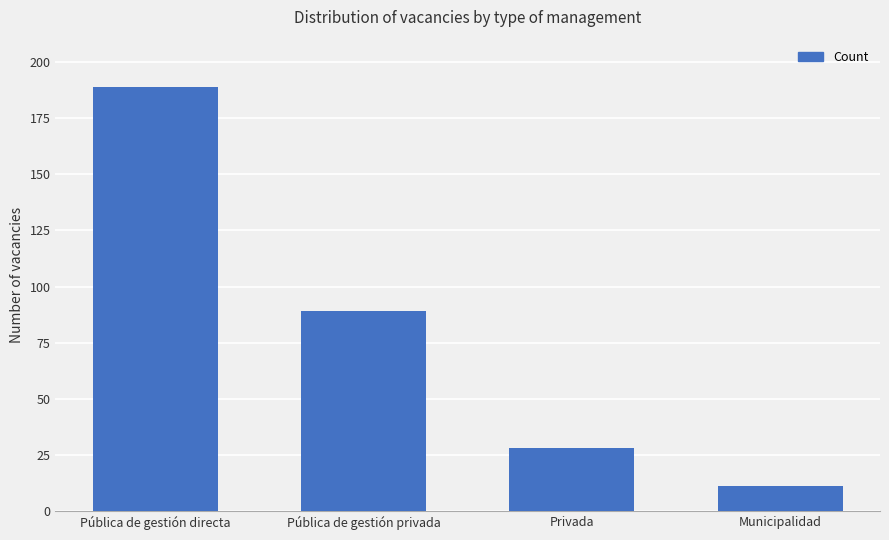

What is the label of the 2nd bar from the left?

Pública de gestión privada